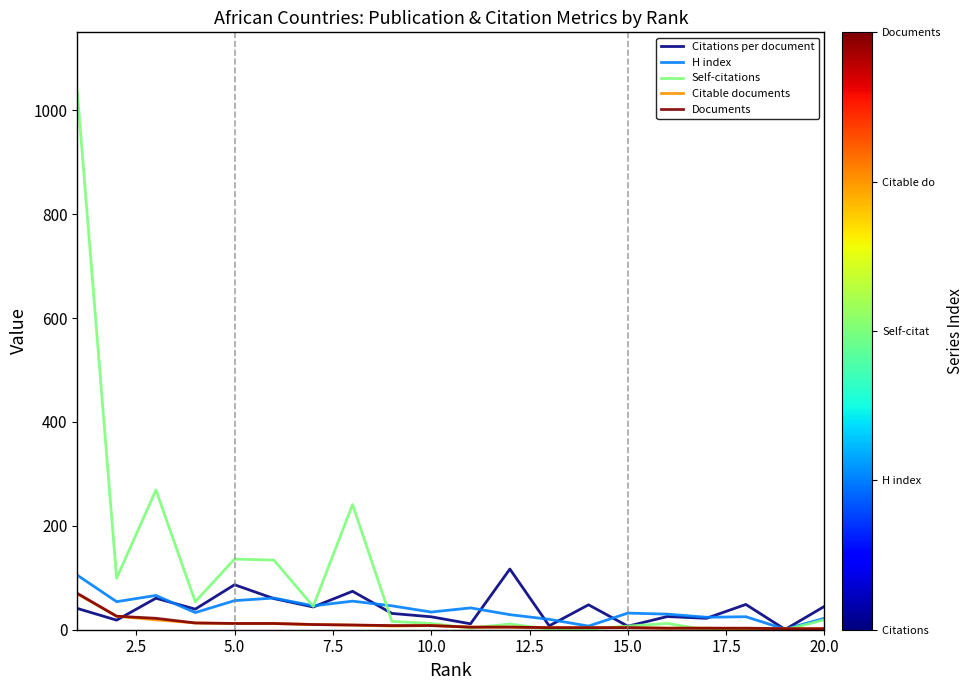

Which series has the largest total across all categories?

Self-citations